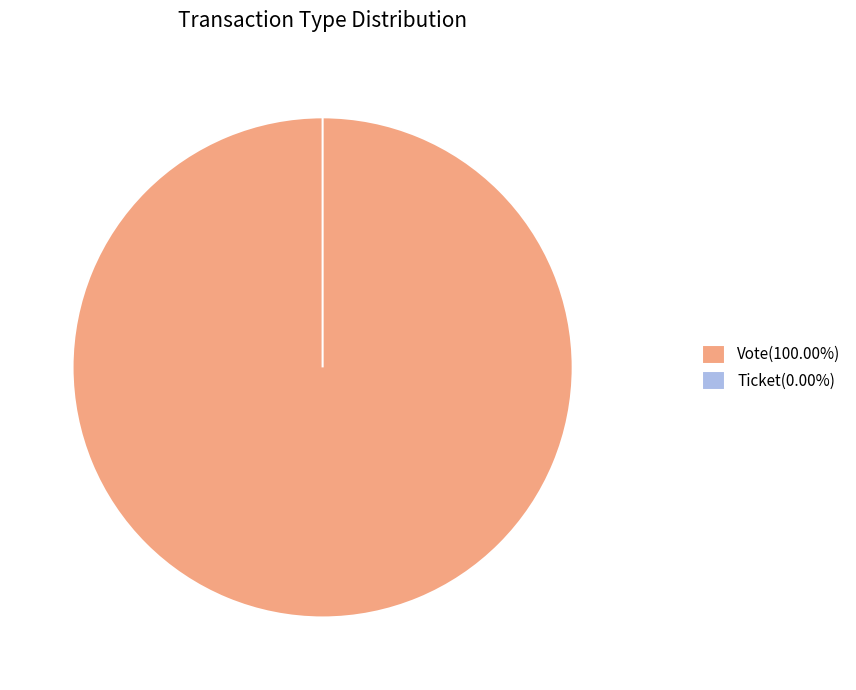

What is the largest slice in the pie chart?

Vote